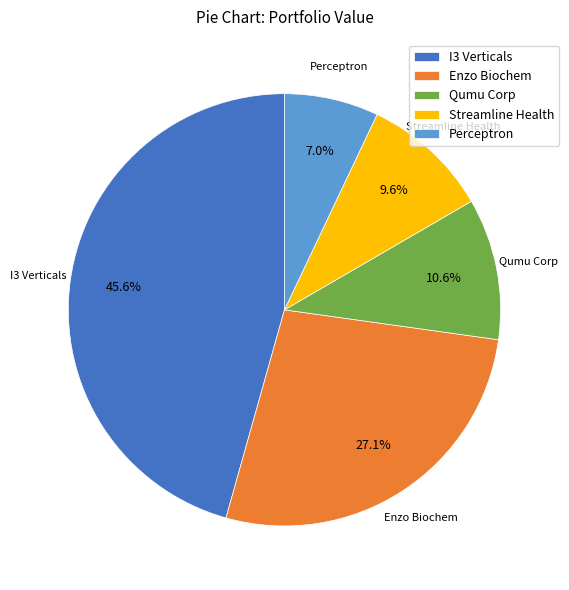

Rank the categories by value from lowest to highest.

Perceptron, Streamline Health, Qumu Corp, Enzo Biochem, I3 Verticals